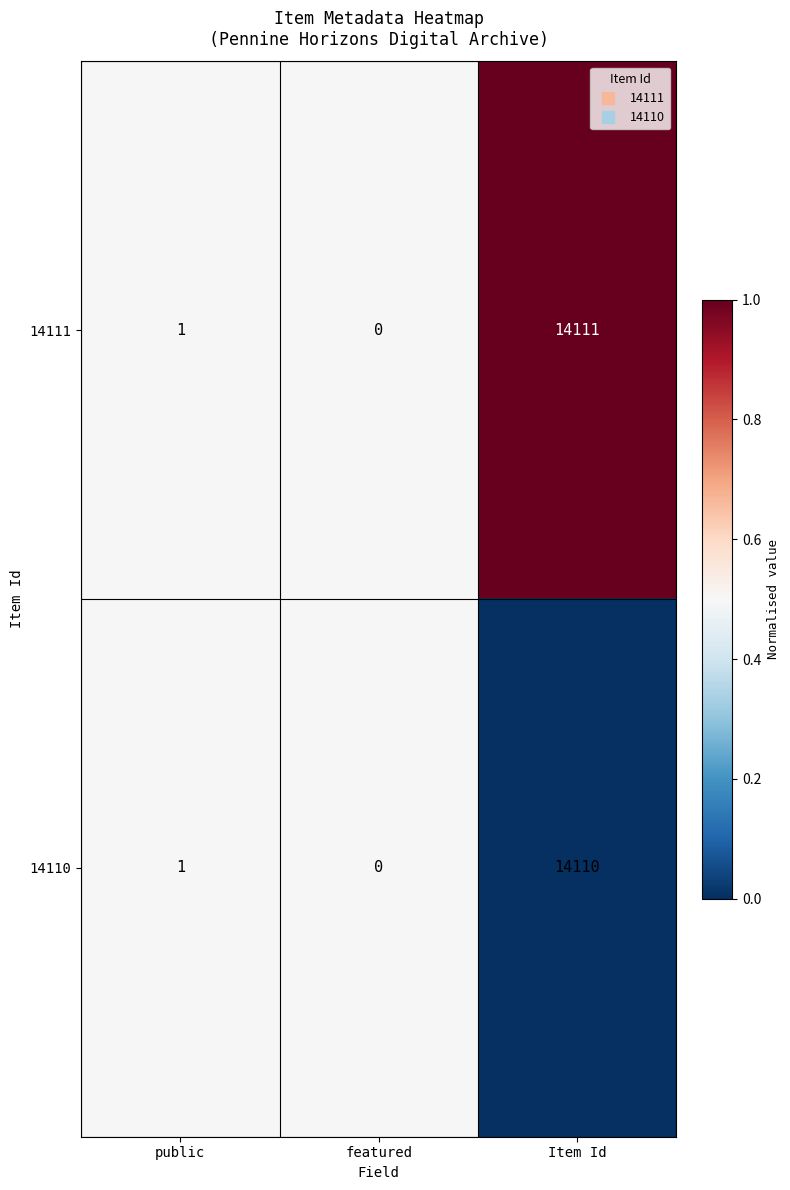

Which label corresponds to the largest value in the chart?

Item Id